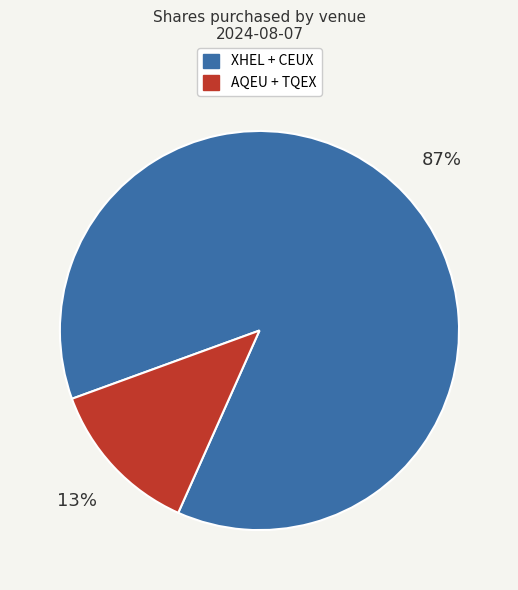

True or false: AQEU + TQEX accounts for 23% of the total.

False